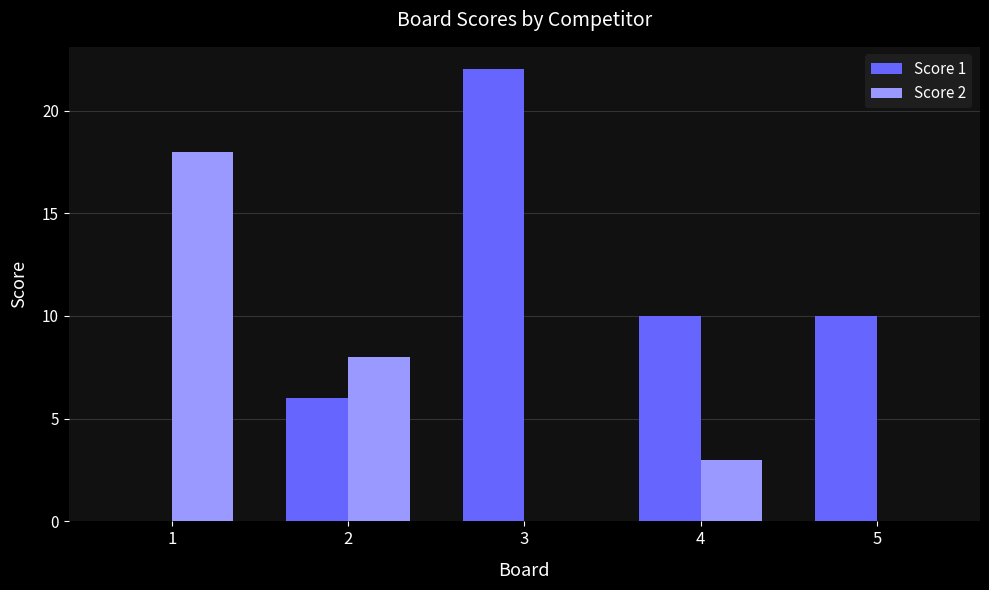

Which series has the largest total across all categories?

Score 1